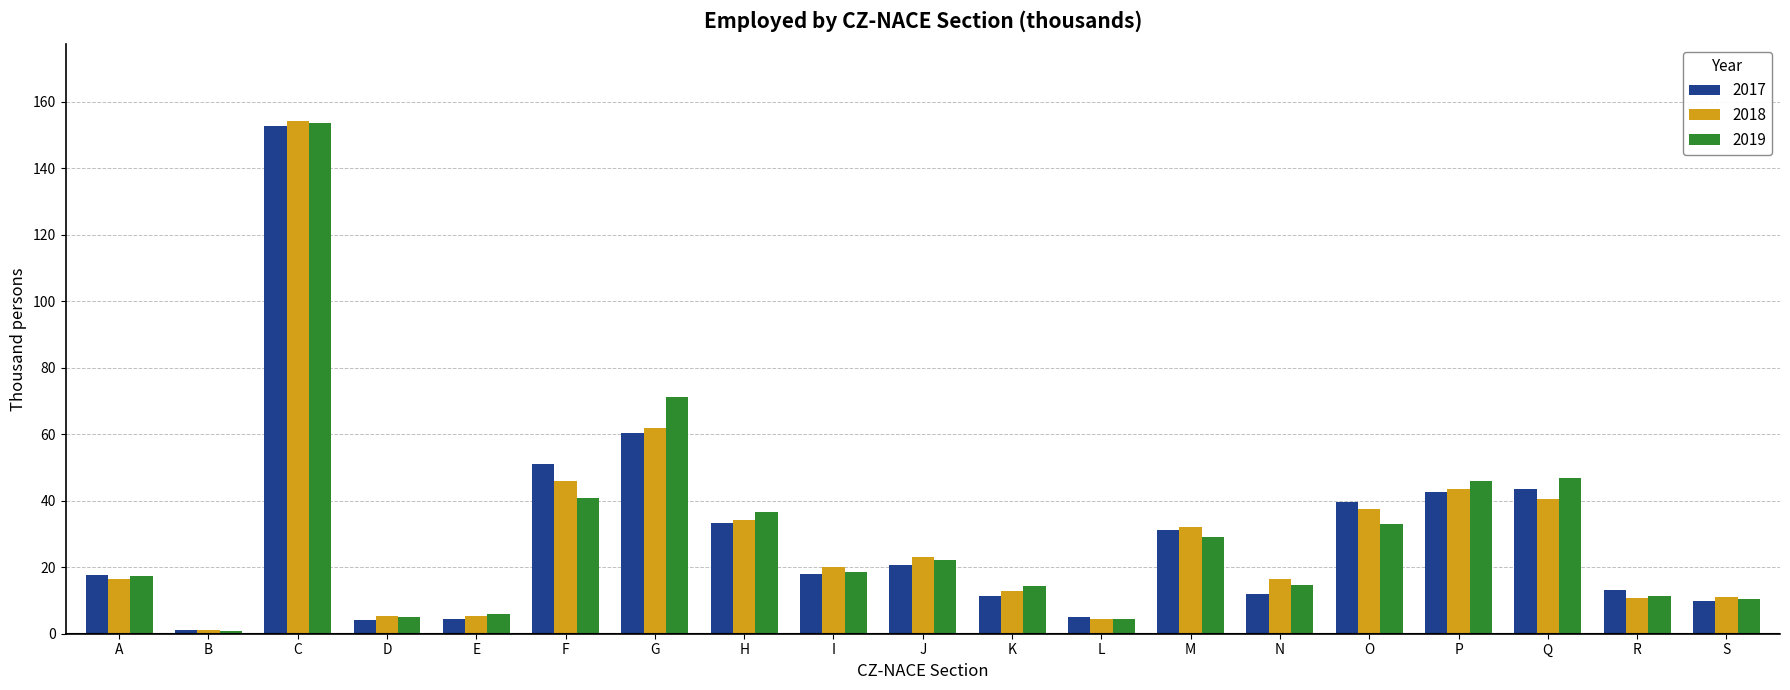

What is the maximum value for 2017?

152.7